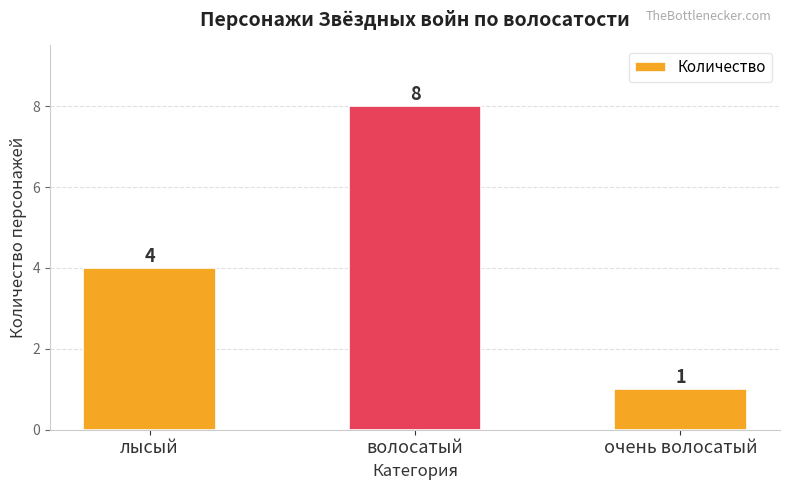

What is the change in value from волосатый to очень волосатый?

-7